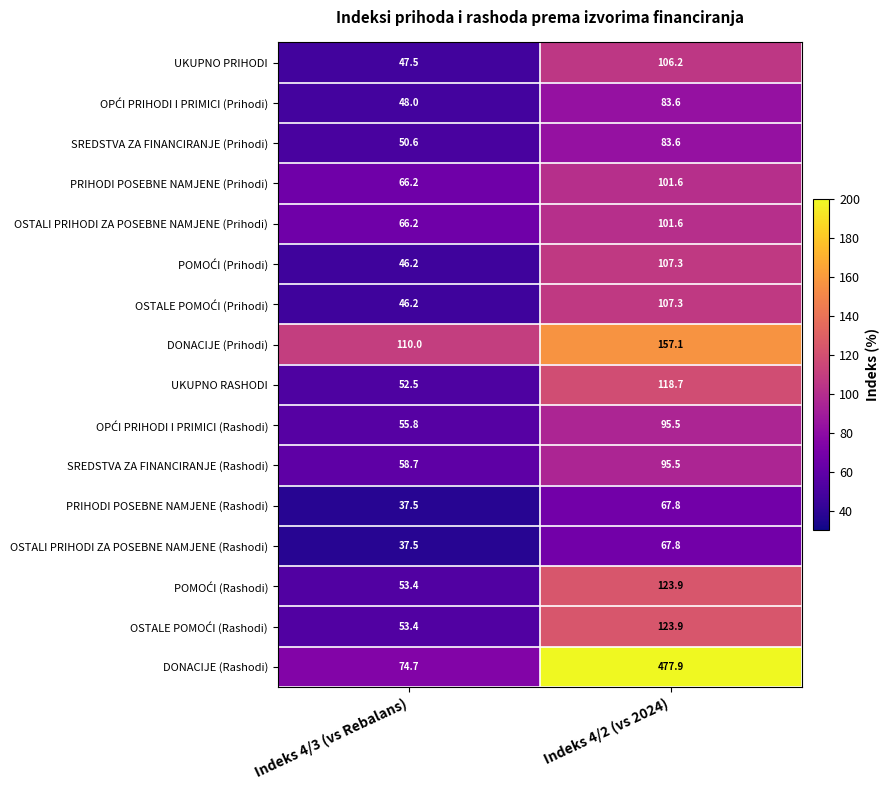

What is the difference between the maximum and minimum values in the SREDSTVA ZA FINANCIRANJE (Rashodi) series?

36.8